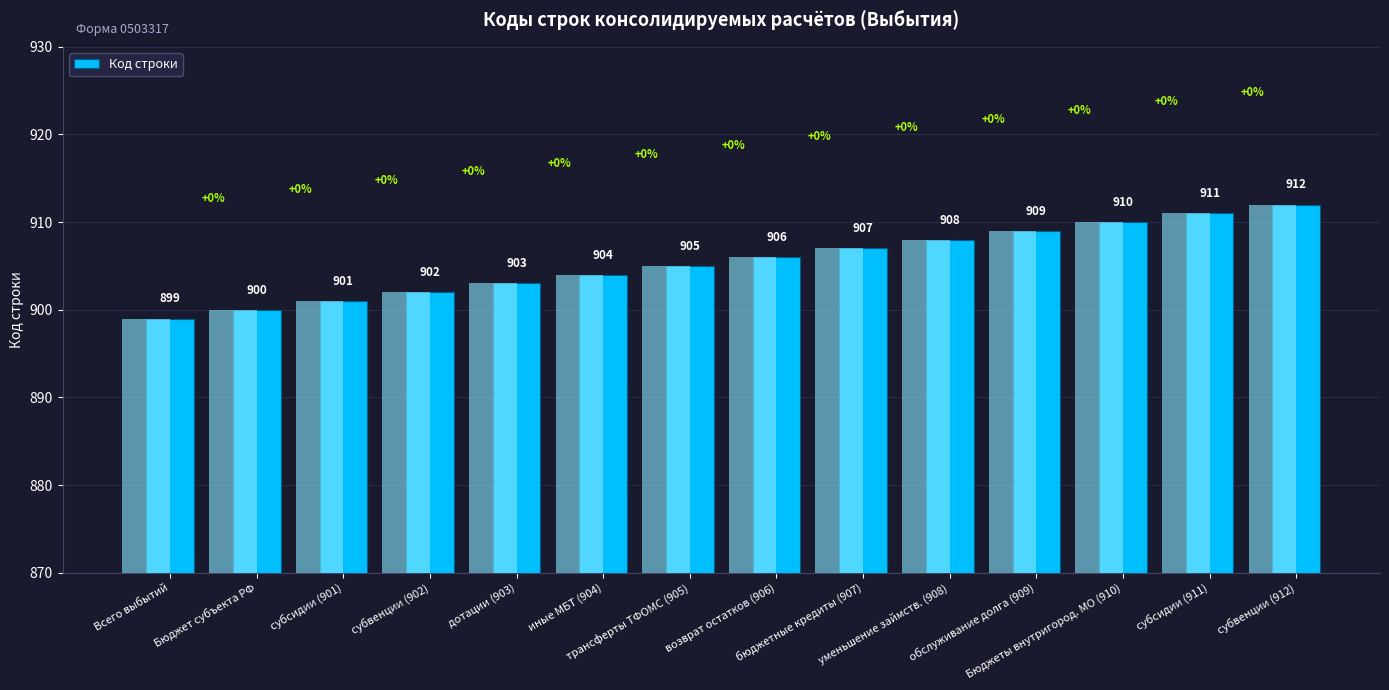

What is the greatest value displayed?

912